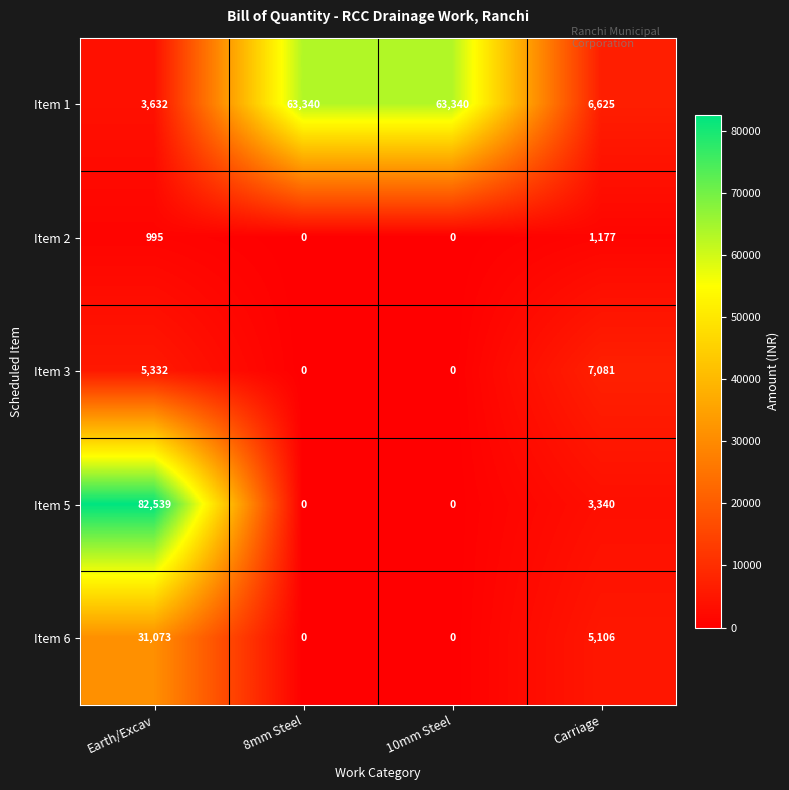

What is the difference between the highest and lowest values at 10mm Steel?

63340